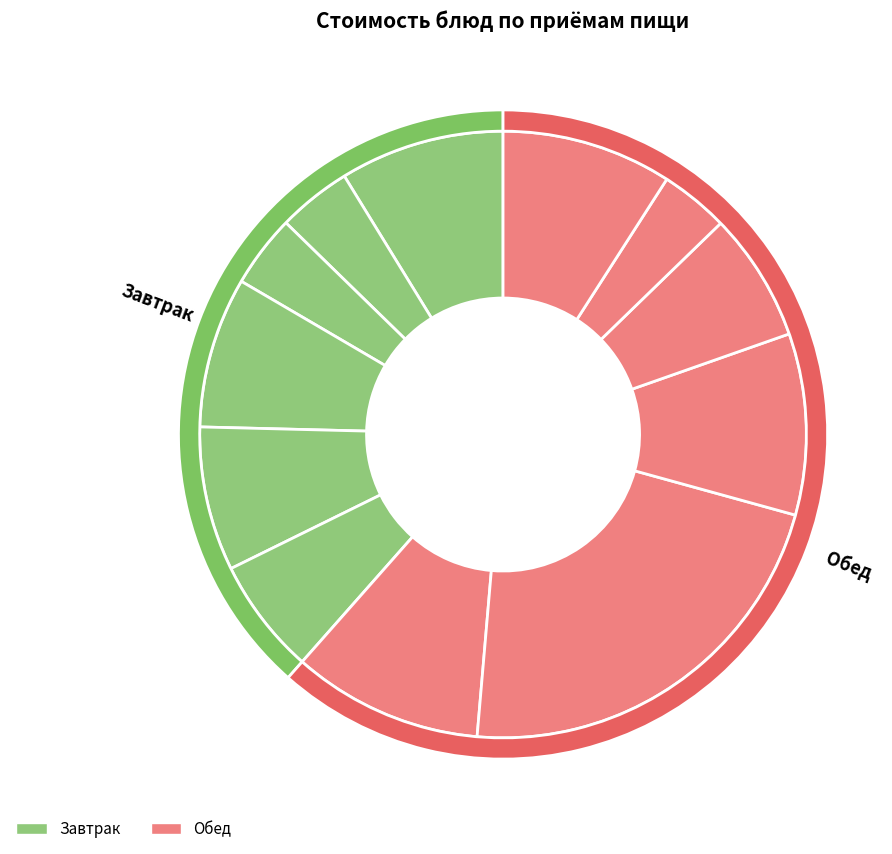

To the nearest percent, what is the difference between the Салат из квашеной капусты and Суп крестьянский с пшеном slice percentages?

4%